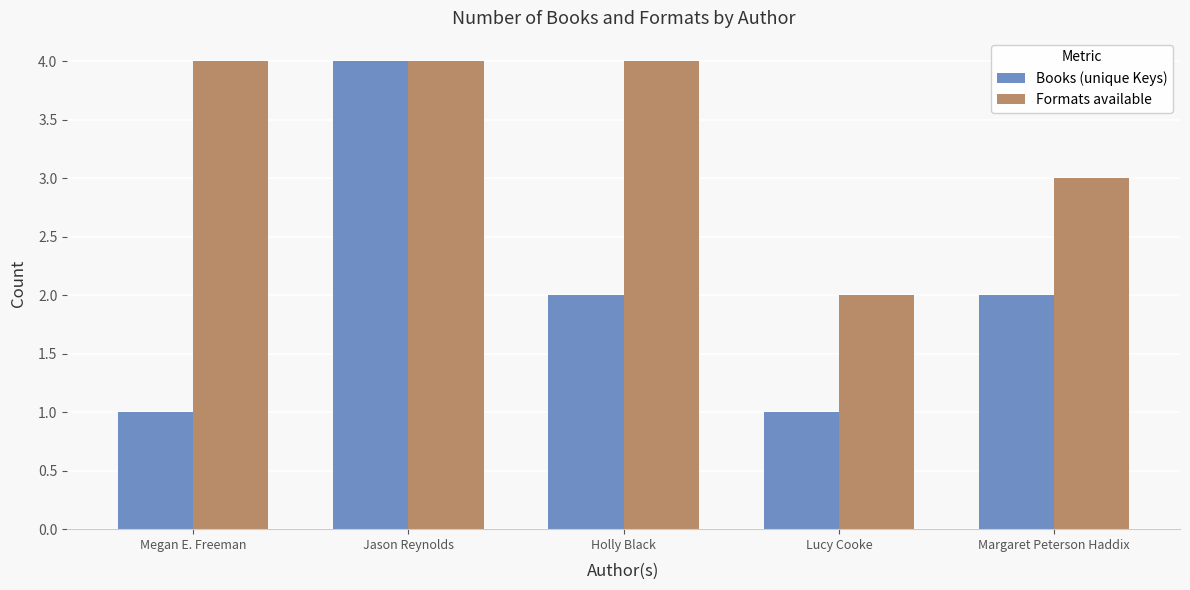

Reading left to right, extract all data points from this chart.

Books (unique Keys): 1	4	2	1	2
Formats available: 4	4	4	2	3